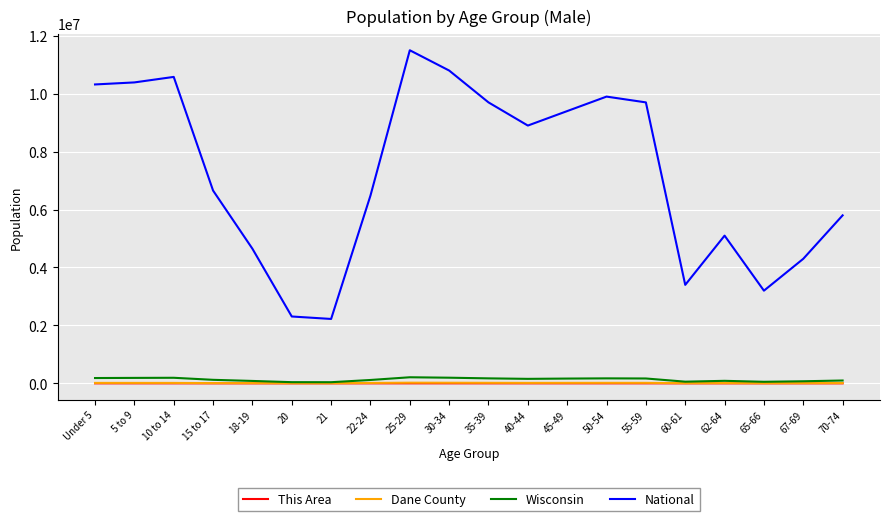

Between 65-66 and 67-69, which series saw the biggest shift?

National